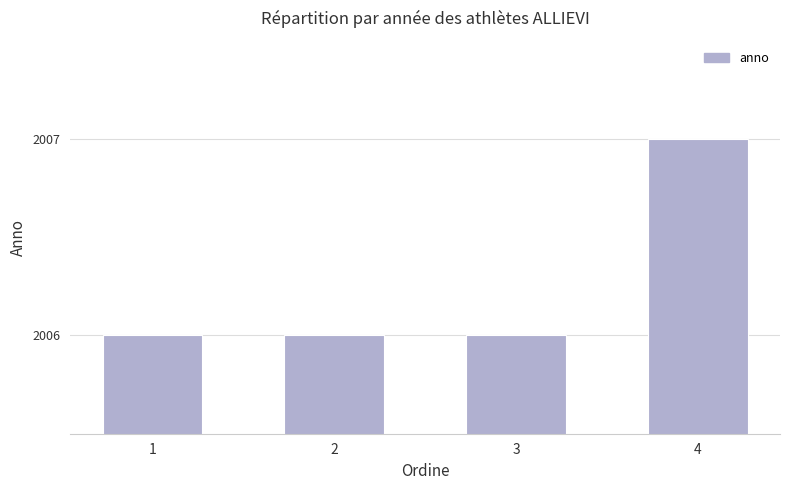

What is the value of the 2nd bar from the left?

2006